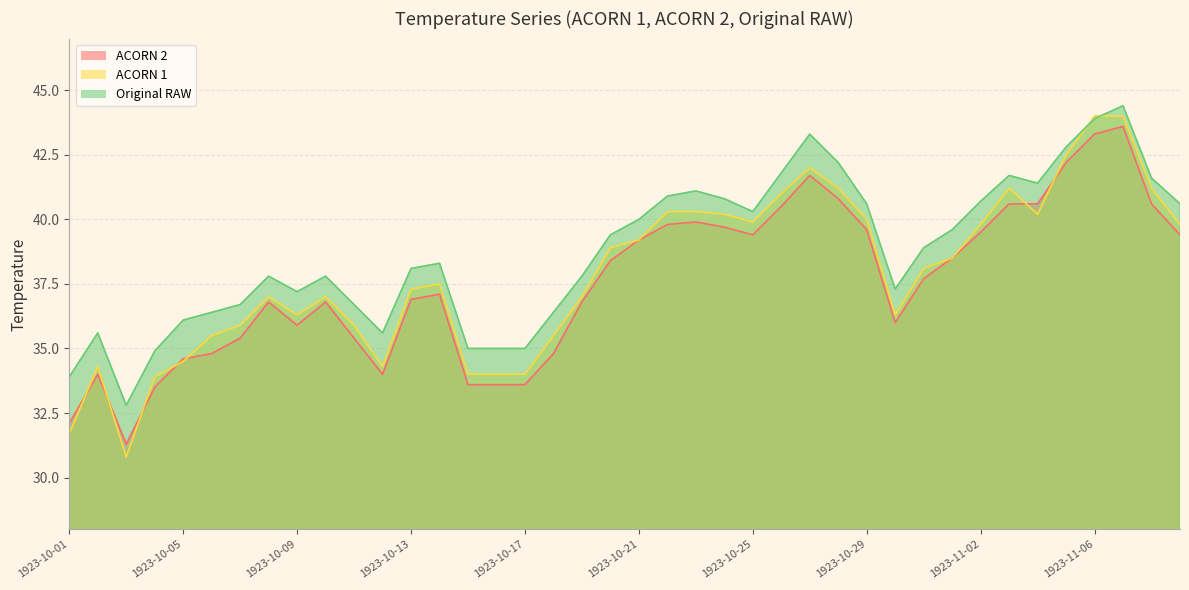

How many values in the ACORN 2 series are below 37?

19